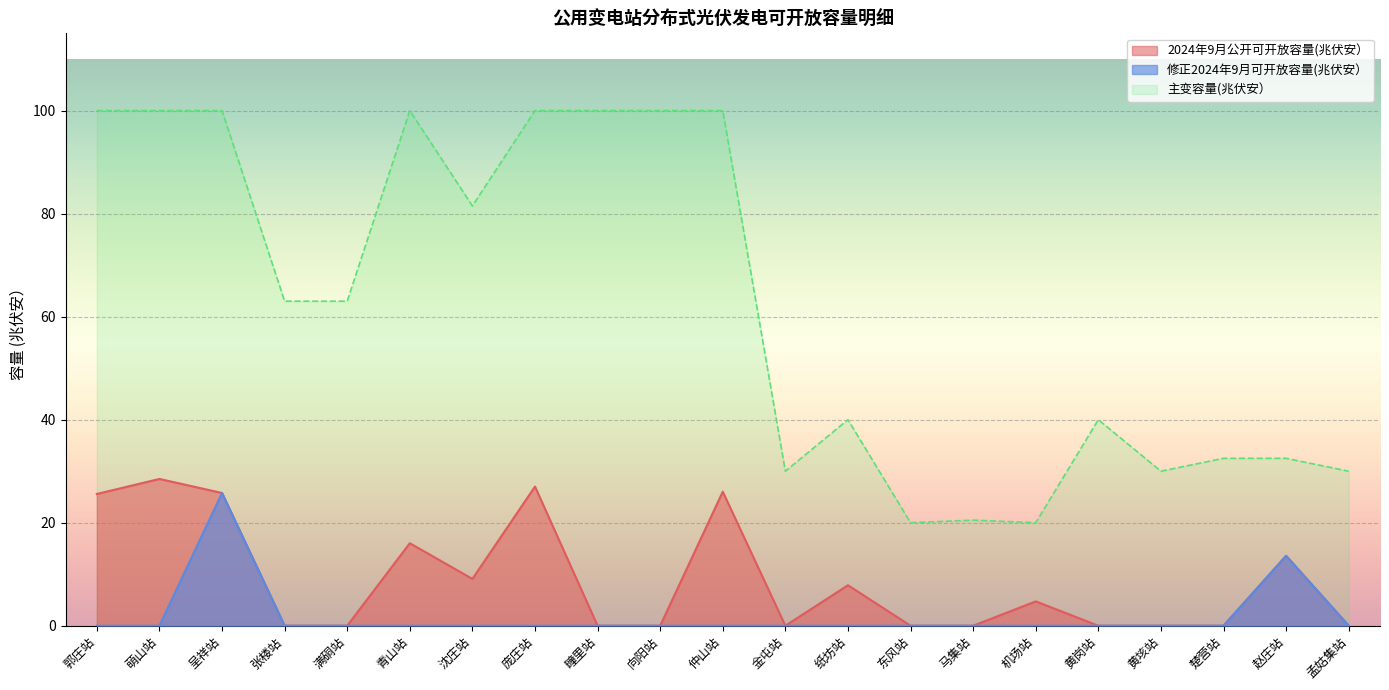

At which label does 修正2024年9月可开放容量(兆伏安） reach its peak?

呈祥站